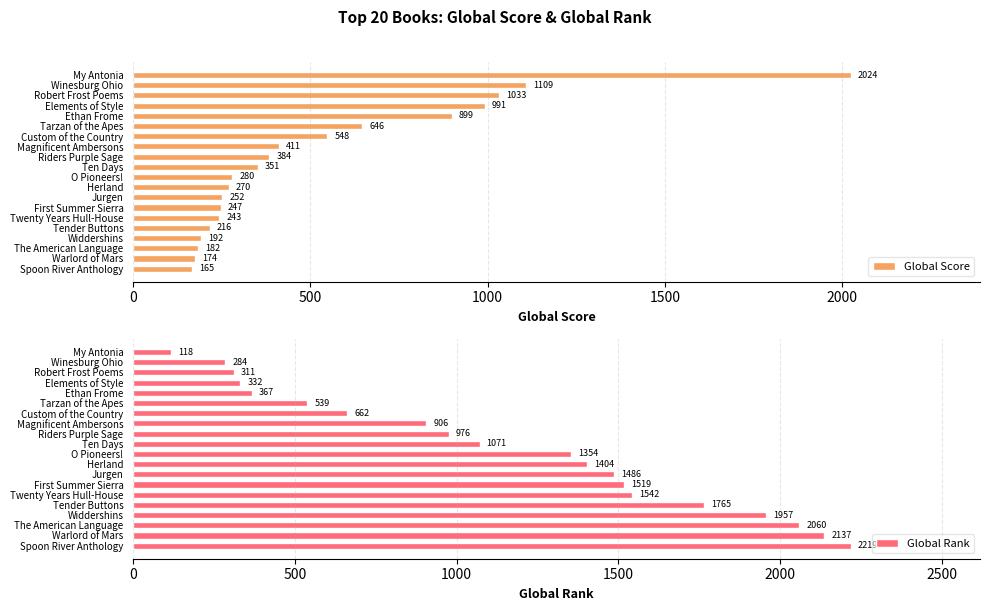

List the labels in order of Global Score value, largest first.

My Antonia, Winesburg Ohio, Robert Frost Poems, Elements of Style, Ethan Frome, Tarzan of the Apes, Custom of the Country, Magnificent Ambersons, Riders Purple Sage, Ten Days, O Pioneers!, Herland, Jurgen, First Summer Sierra, Twenty Years Hull-House, Tender Buttons, Widdershins, The American Language, Warlord of Mars, Spoon River Anthology